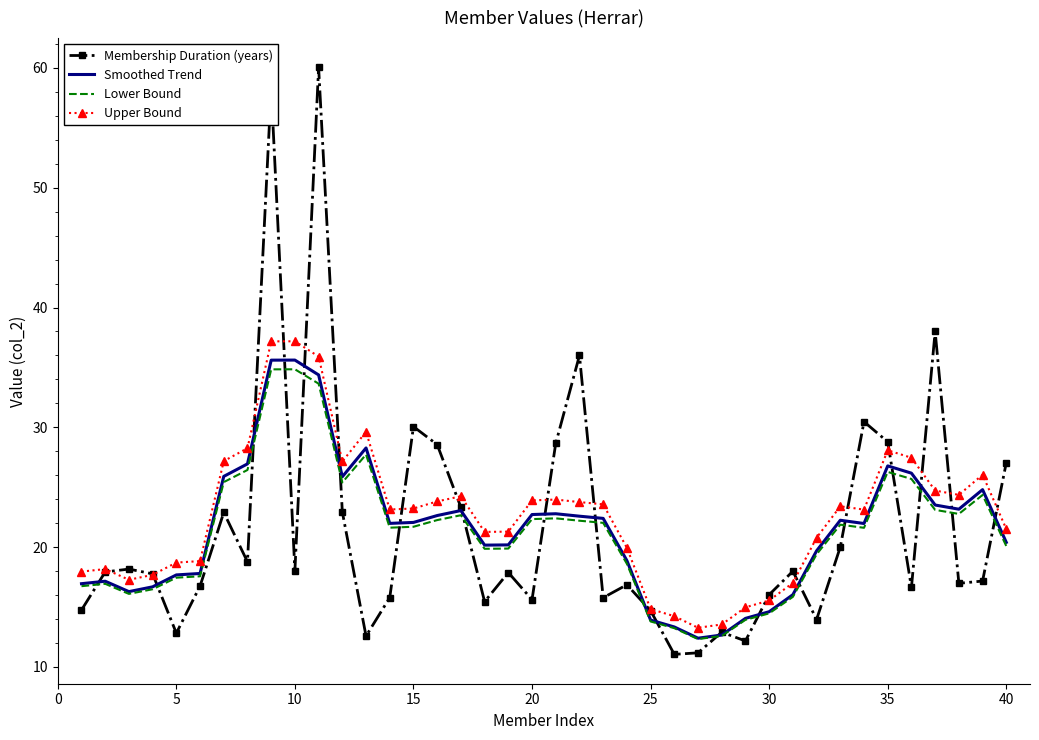

Which series has the largest range (max minus min)?

Membership Duration (years)